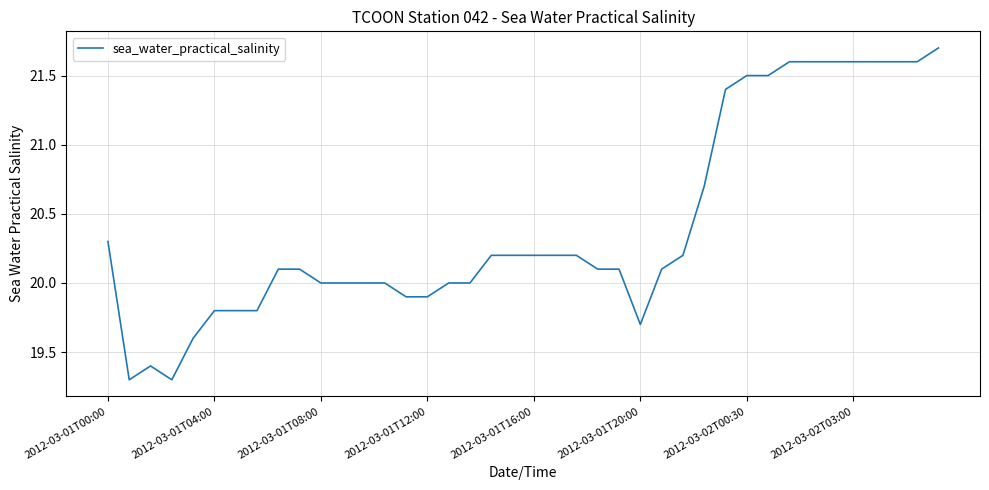

What is the smallest value displayed?

19.3